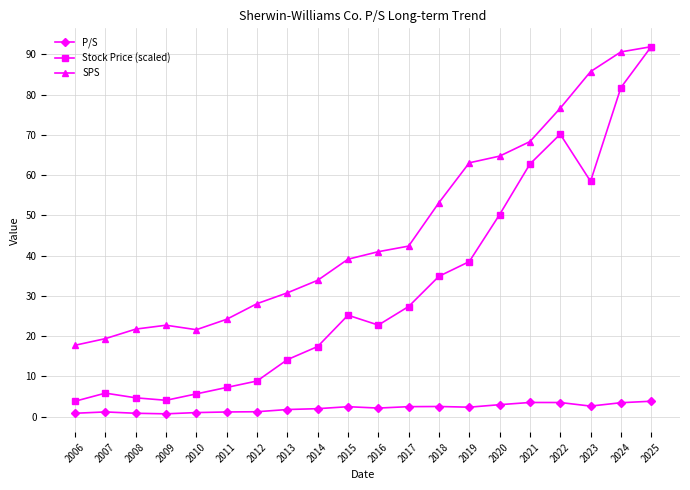

True or false: P/S has more than 2 points higher than both neighbors.

True